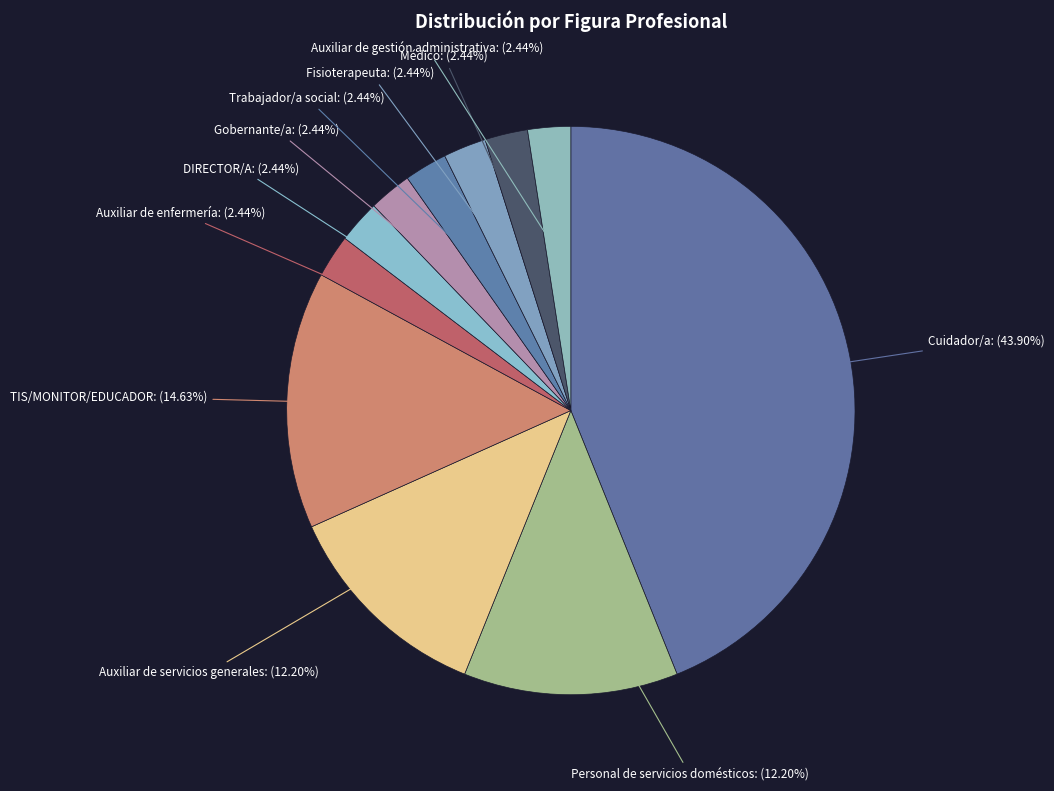

How many slices are in this pie chart?

11